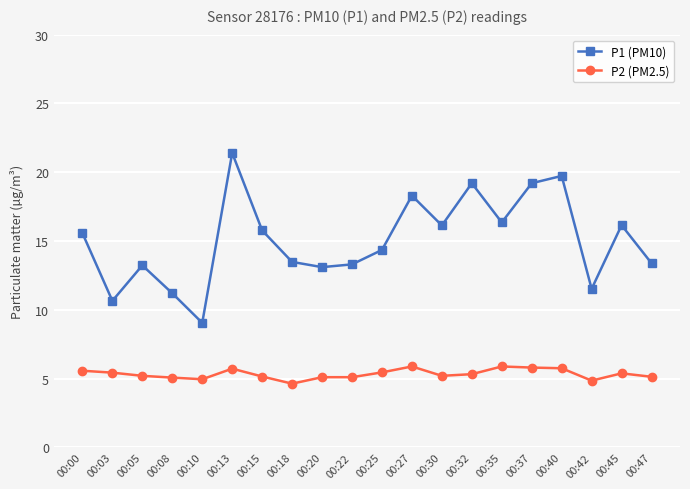

At which category is the sum across all series the highest?

00:13